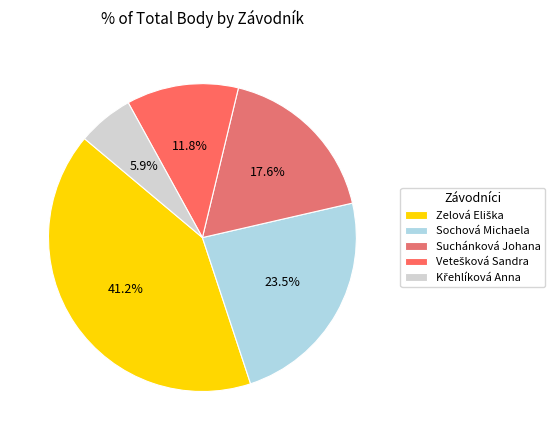

Which slice is the smallest?

Křehlíková Anna